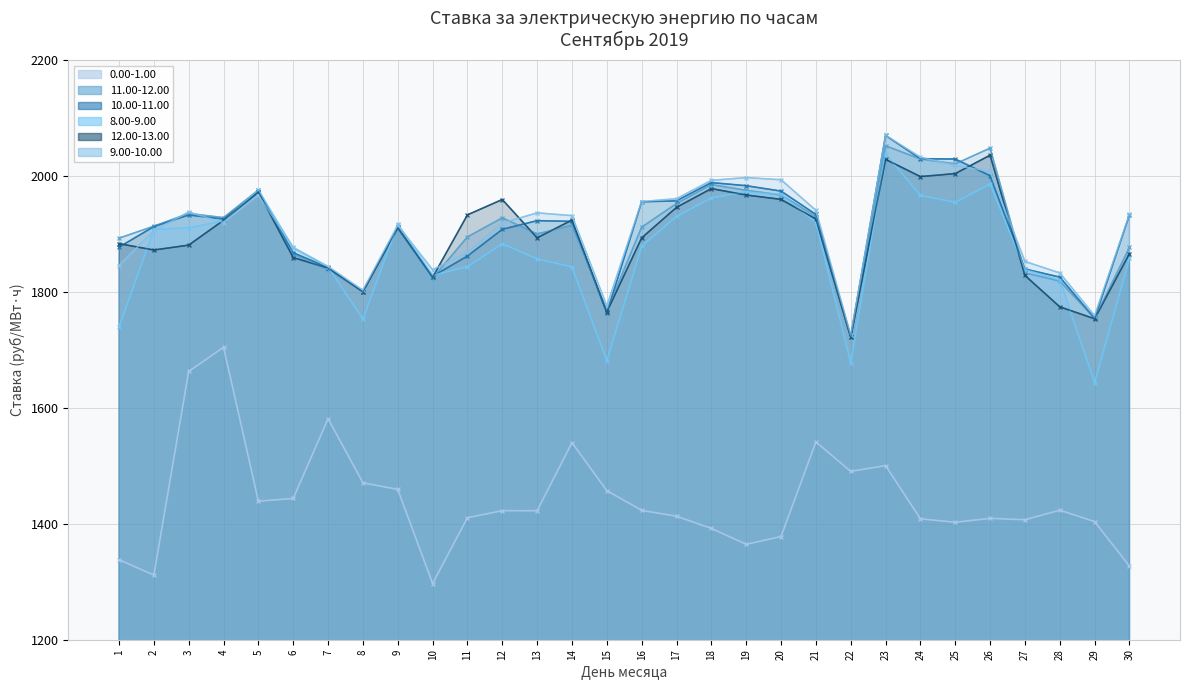

What is the difference between the maximum and minimum values in the 11.00-12.00 series?

328.2